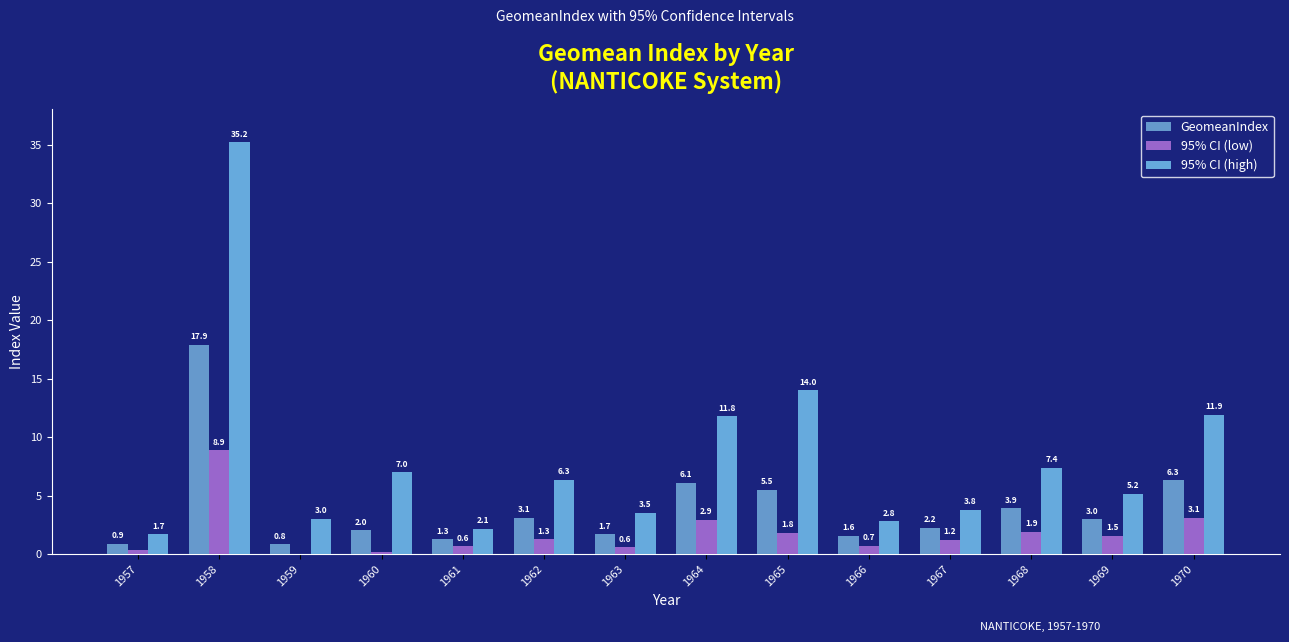

At which category is the sum across all series the highest?

1958